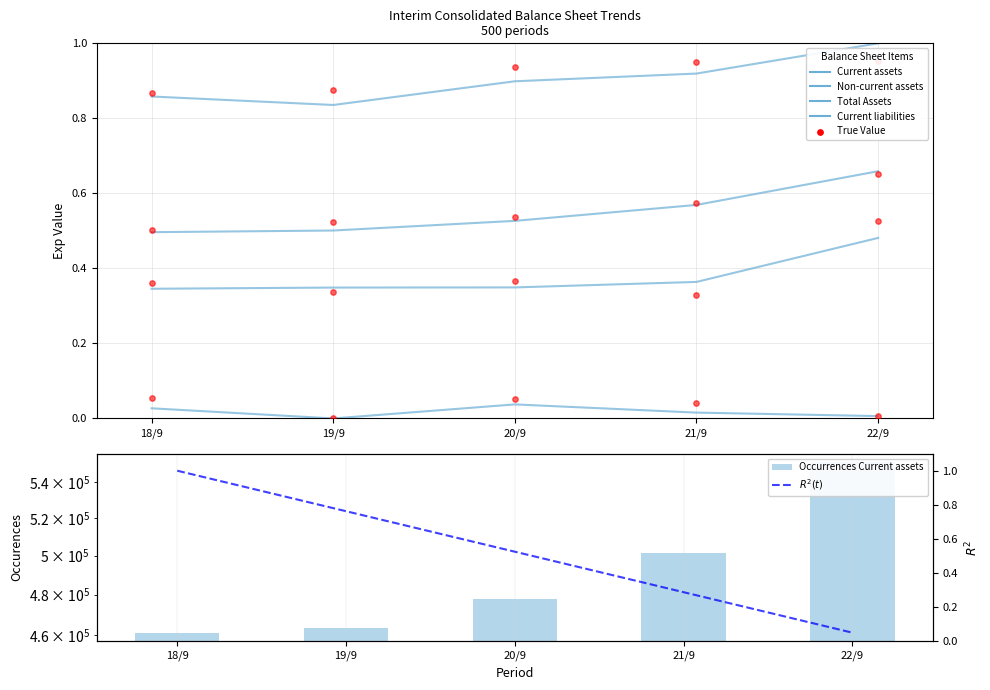

Which series contains the highest Y value?

Occurrences Current assets